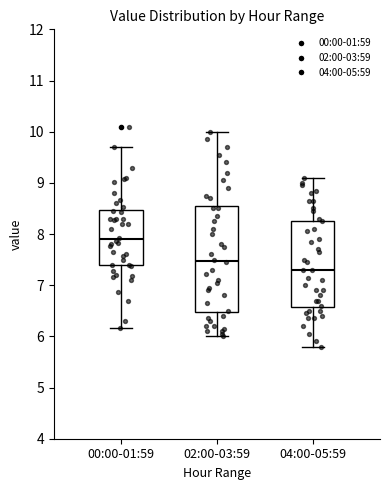

Where is the upper edge of the box for 04:00-05:59 on the y-axis? The values are not printed on the chart, so give them approximately, as read against the axis.

8.3